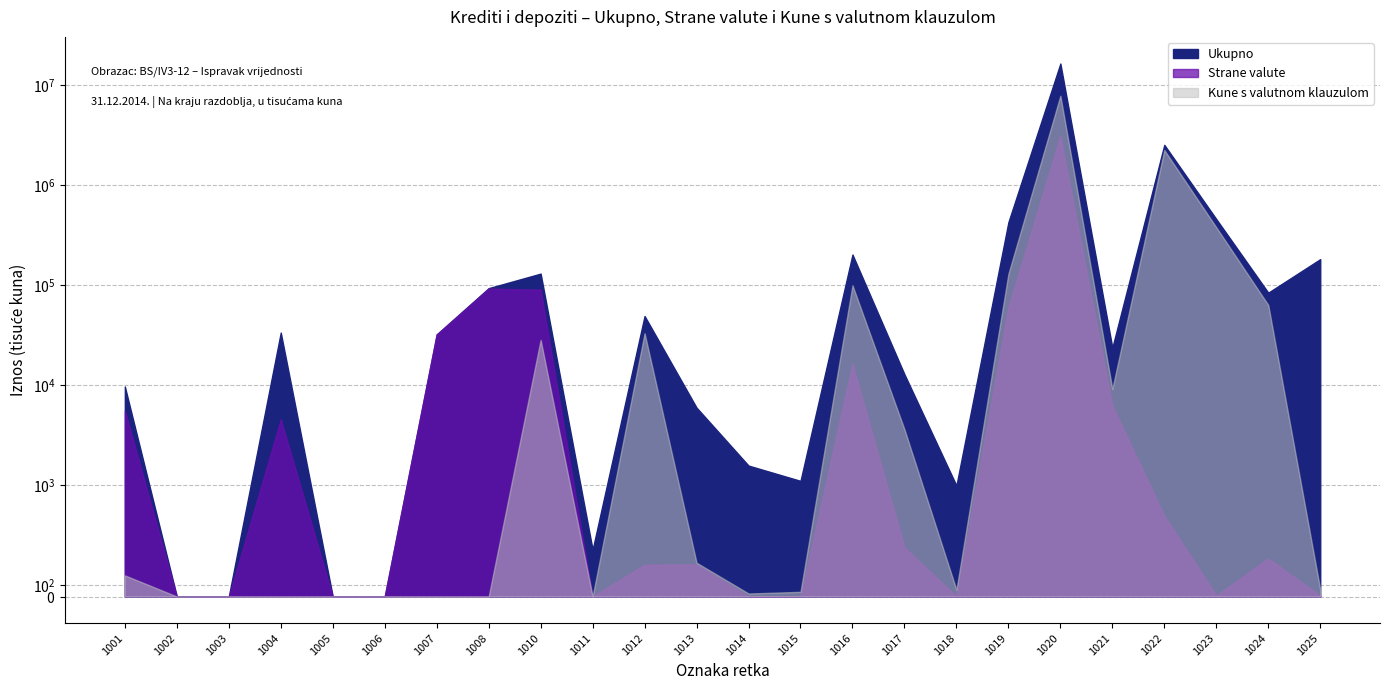

What is the total value across all series at 1024?

147967